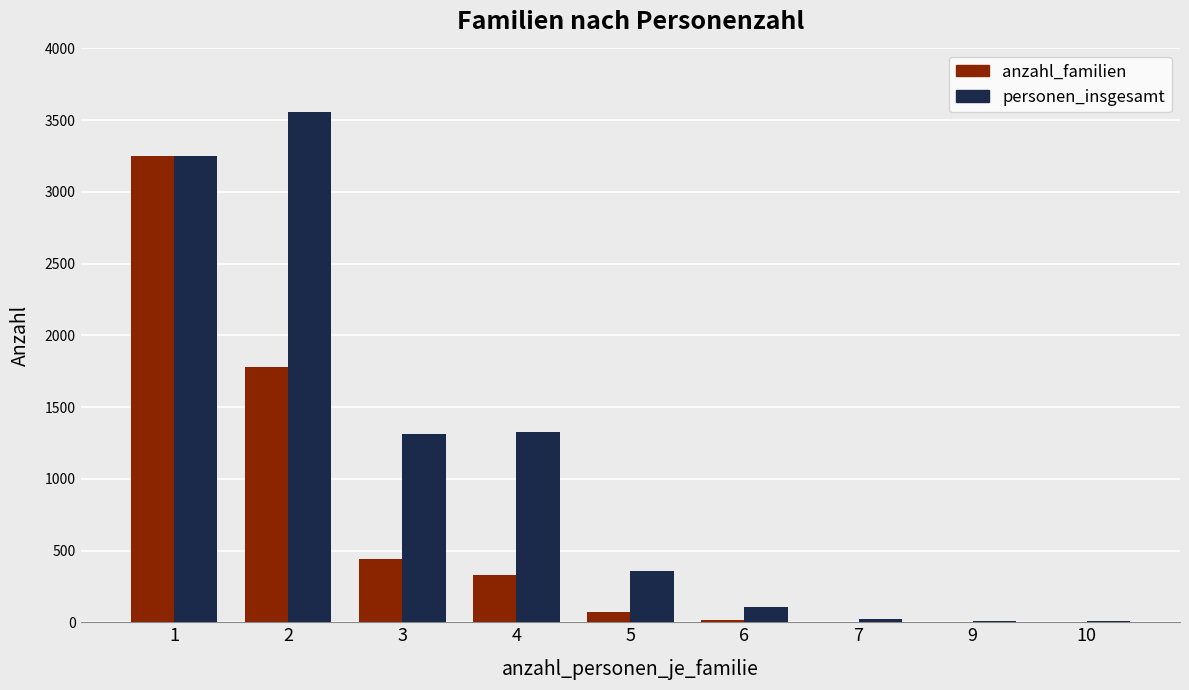

What are all the series names shown in the legend?

anzahl_familien, personen_insgesamt